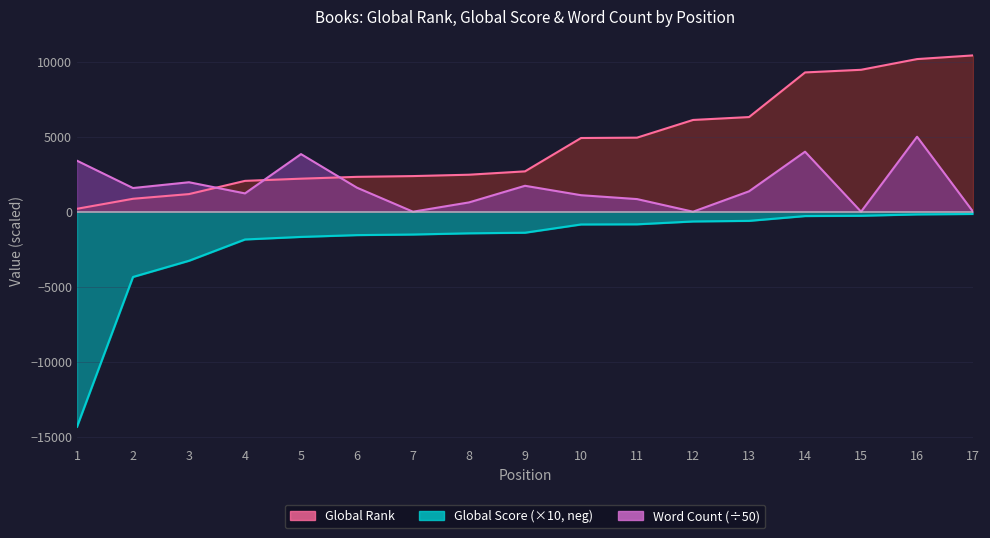

Count the number of categories in the chart.

17